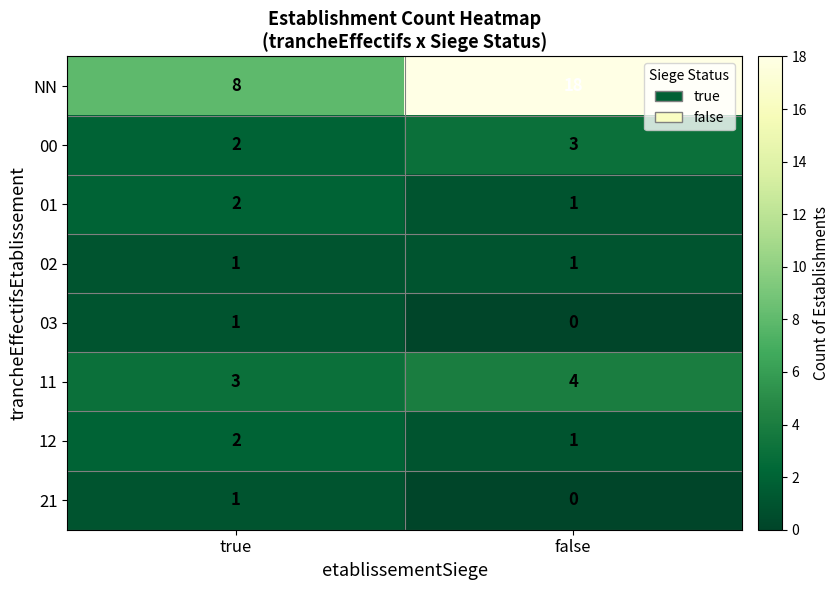

Where is 21 nearest to the value 0?

false